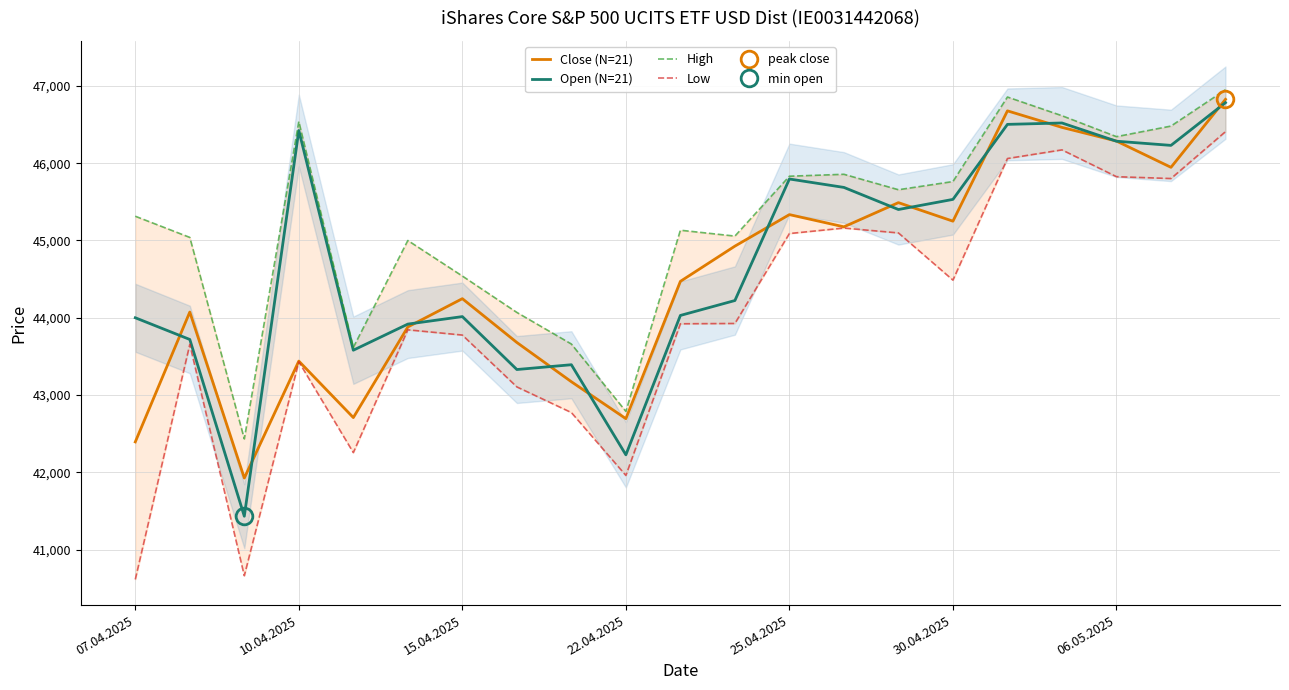

True or false: Low and Open (N=21) cross at least once.

False